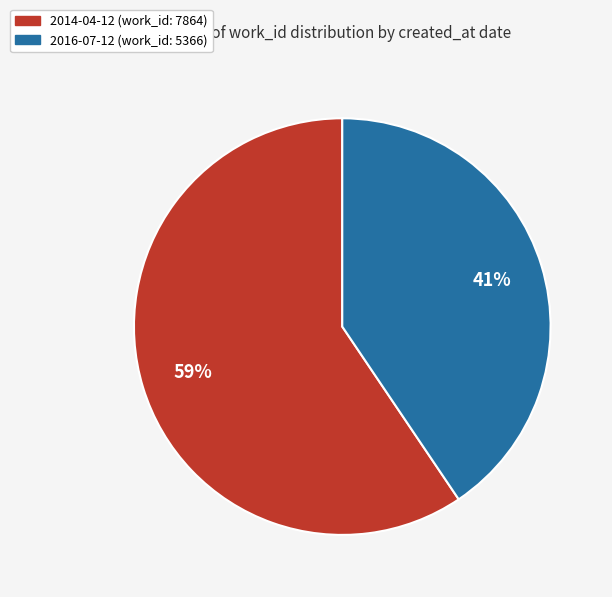

Which slice is the smallest?

2016-07-12